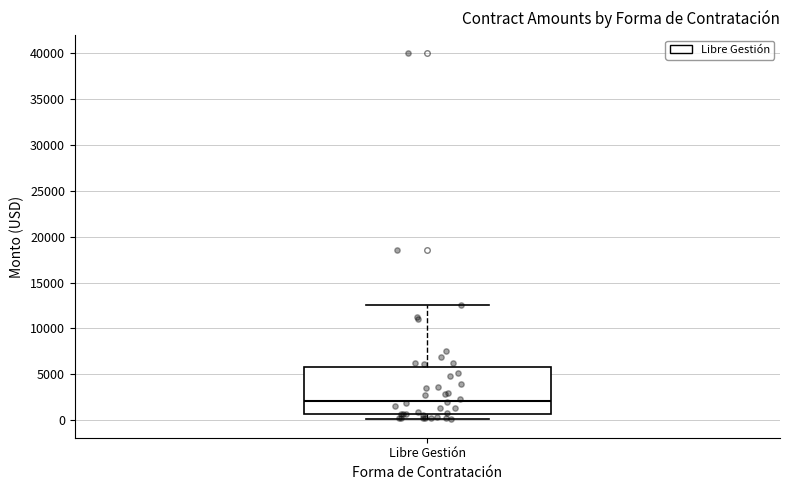

Read this box plot against the y-axis: the position of the median line, the range covered by the box, and the ends of both whiskers. The values are not printed on the chart, so give them approximately, as read against the axis.

median 2000, box 500 to 6000, whiskers 0 to 12500